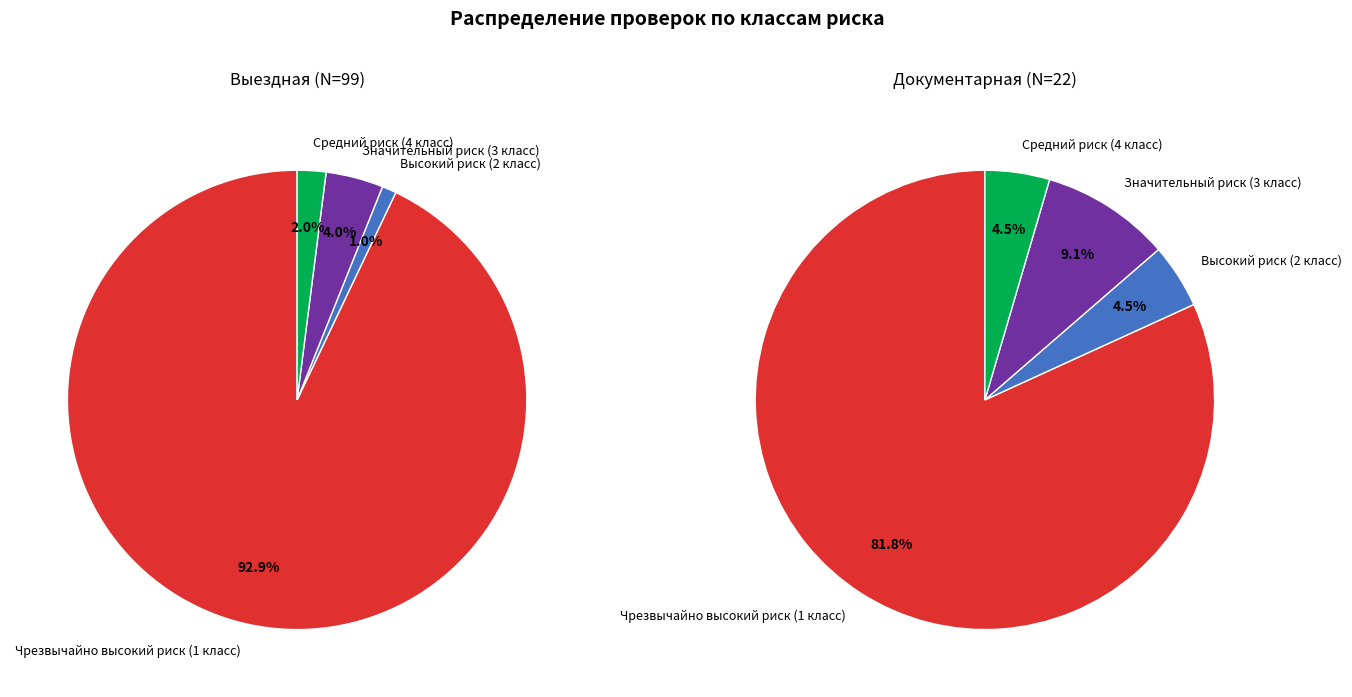

Is there any slice that represents more than half of the pie?

Yes